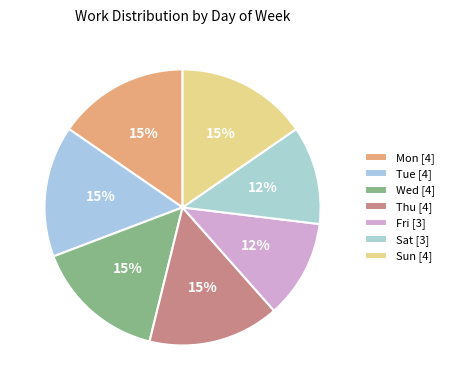

Approximately how many times larger is the value at Thu compared to Mon?

1.0